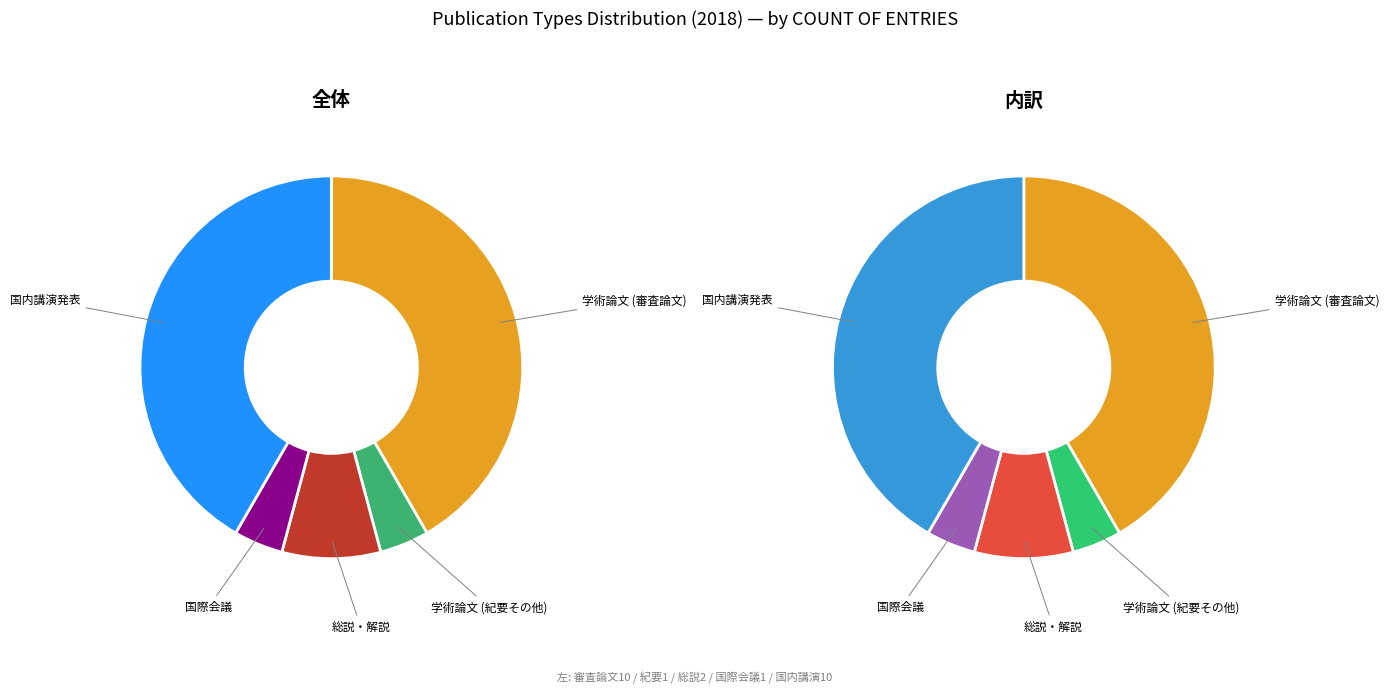

Approximately how many times larger is the value at 国際会議 compared to 学術論文 (紀要その他)?

1.0